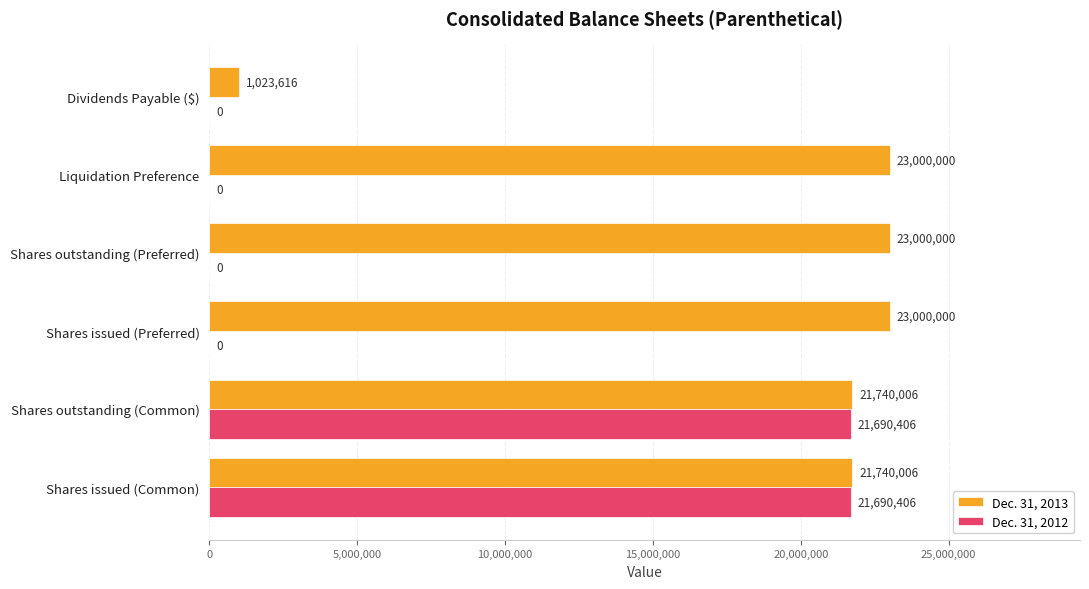

How many data points does each series have?

6